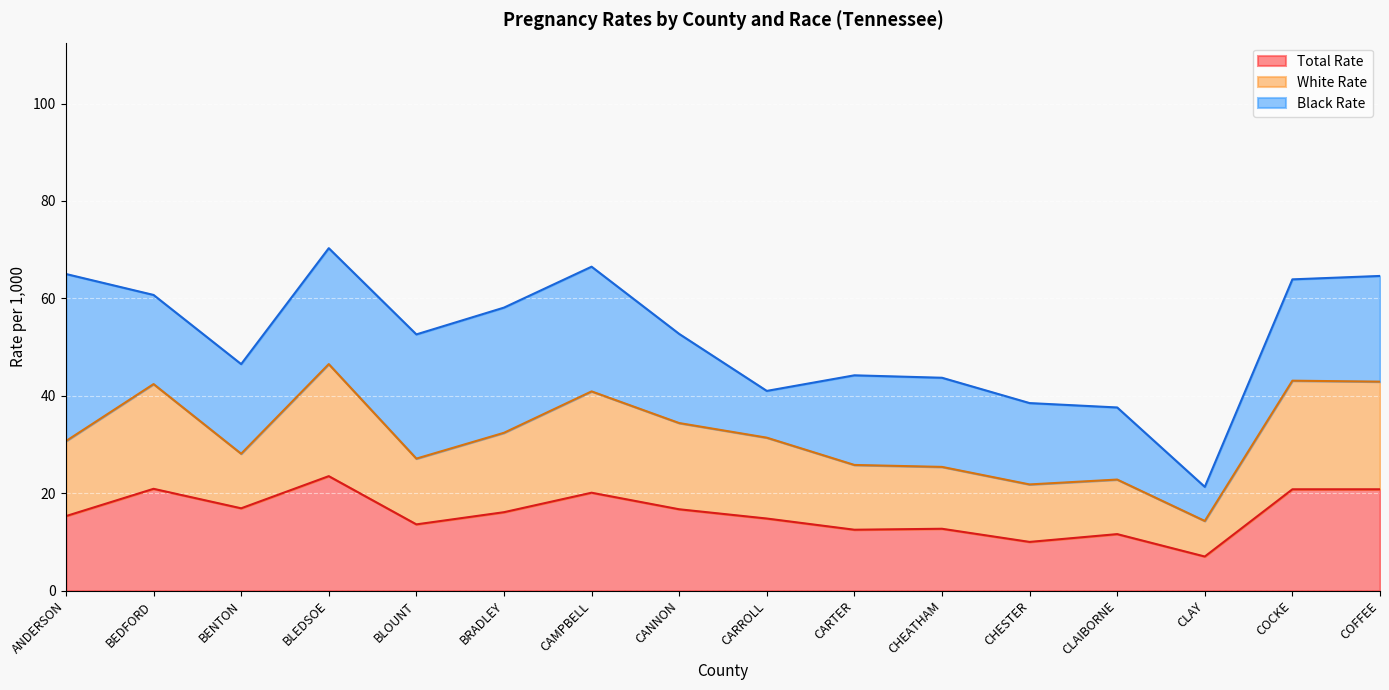

Which category has the lowest value in the Total Rate series?

CLAY